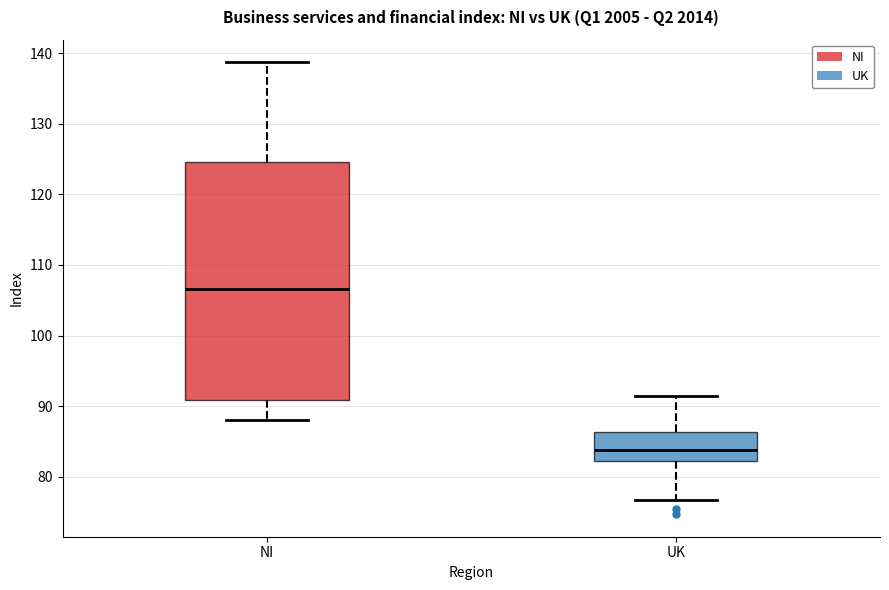

Comparing the boxes themselves (not the whiskers), which one is the tallest?

NI